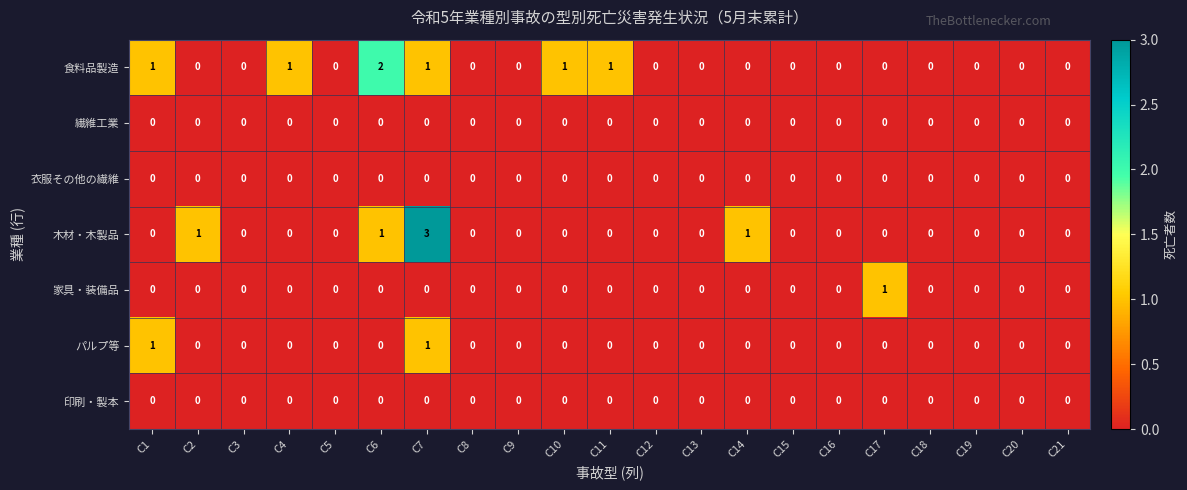

How many data points does each series have?

21